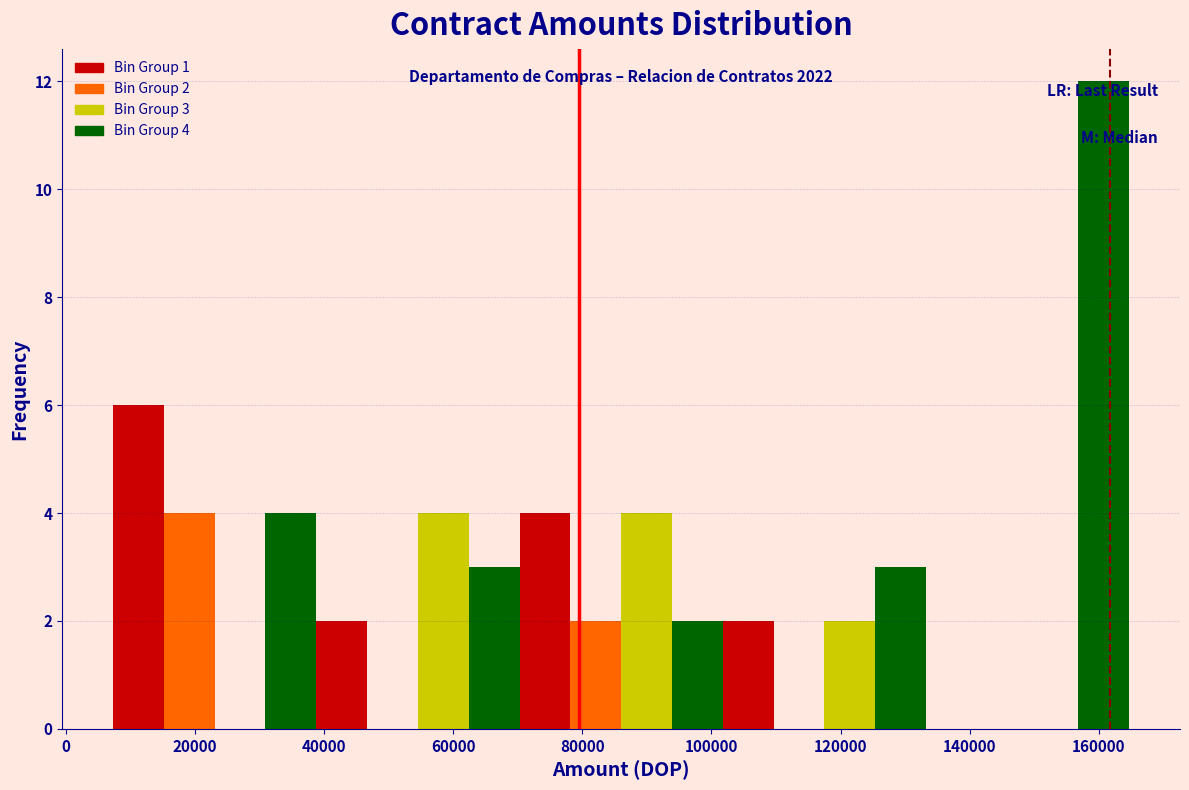

Around what value on the x-axis is the tallest bar? Give the approximate position of its centre, as read against the axis.

160000